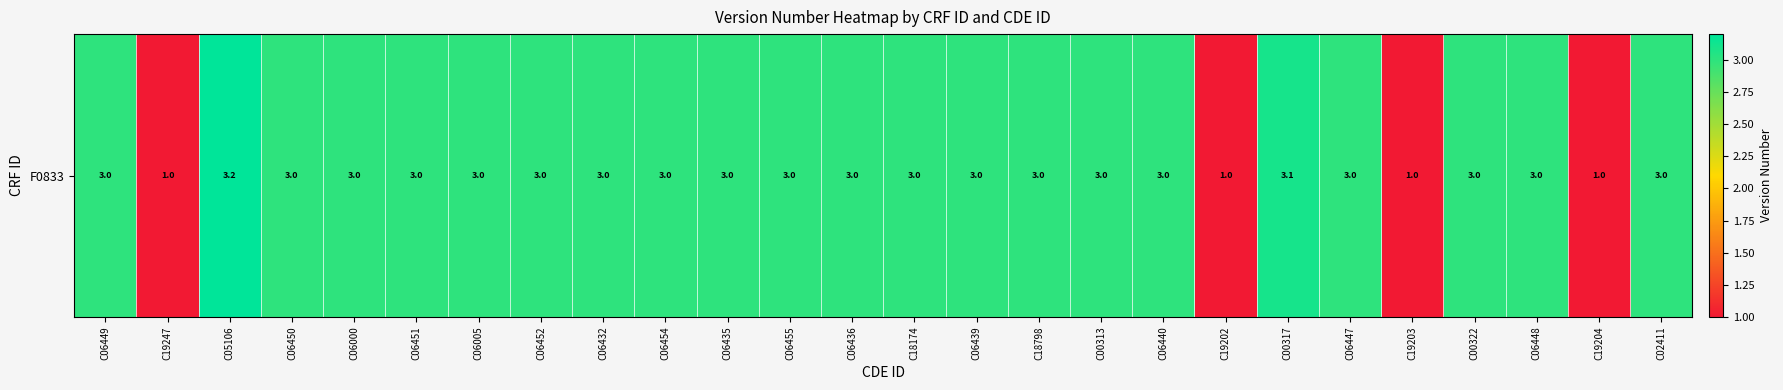

Rank the categories by value from highest to lowest.

C05106, C00317, C06449, C06450, C06000, C06451, C06005, C06452, C06432, C06454, C06435, C06455, C06436, C18174, C06439, C18798, C00313, C06440, C06447, C00322, C06448, C02411, C19247, C19202, C19203, C19204